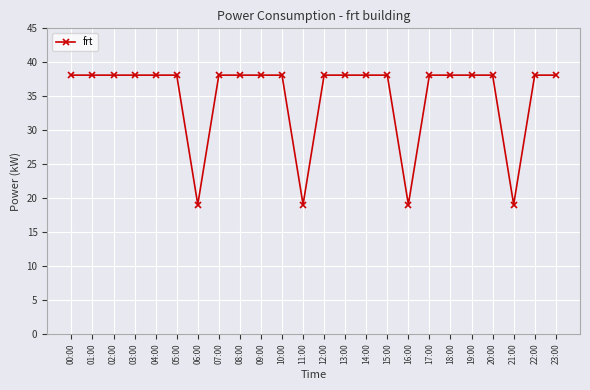

What is the greatest value displayed?

38.1